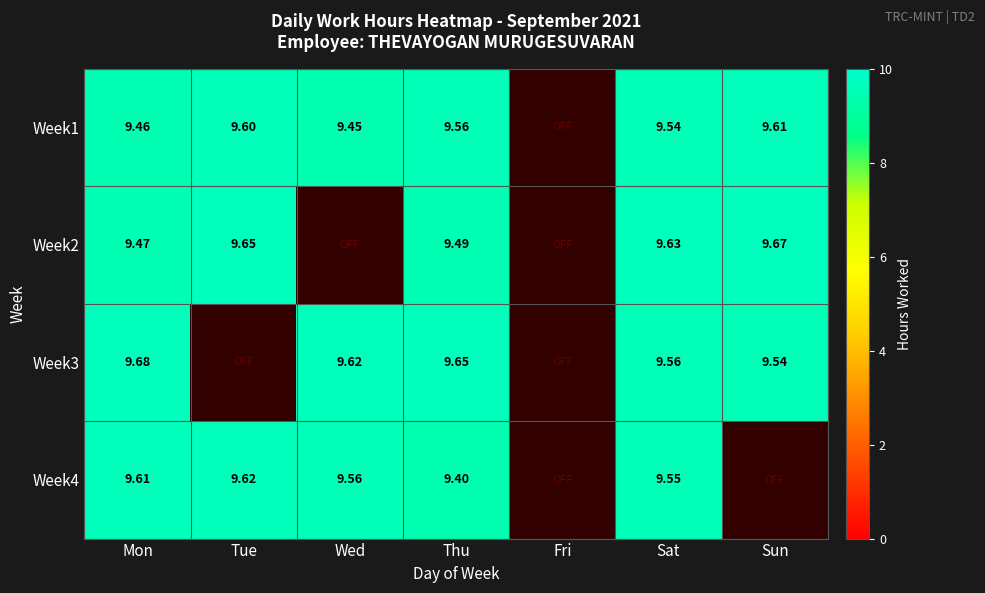

Is it true that Week4 equals 16.8 at Thu?

False